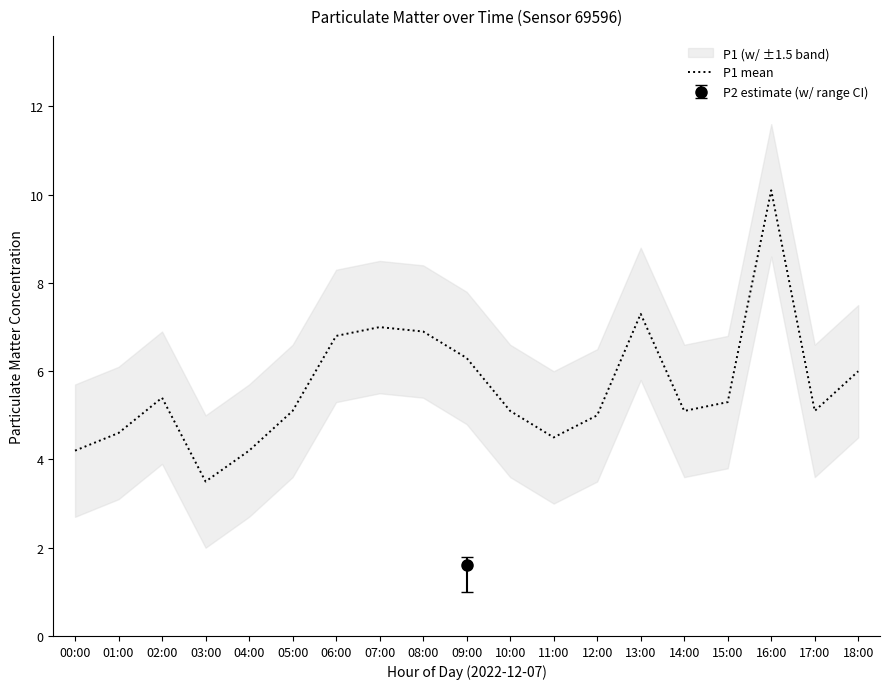

Is it true that the value at 16:00 is 10.1?

True